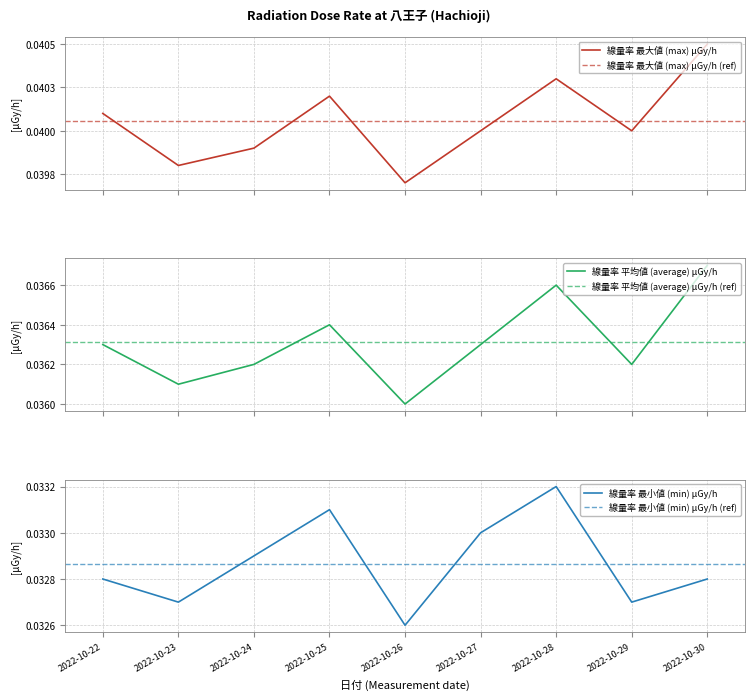

At which category does 線量率 平均値 (average) μGy/h reach its first local peak?

2022-10-25